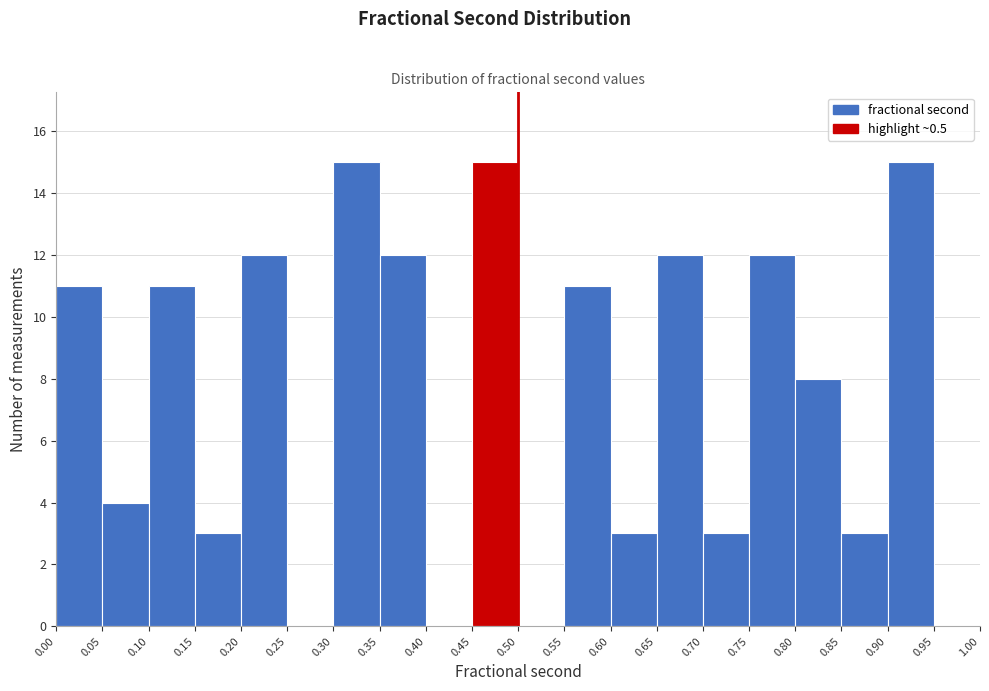

Reading left to right, list every bar in this chart as the range it spans on the x-axis followed by its height. The values are not printed on the chart, so give them approximately, as read against the axis.

0.00 to 0.05: 11
0.05 to 0.10: 4
0.10 to 0.15: 11
0.15 to 0.20: 3
0.20 to 0.25: 12
0.25 to 0.30: 0
0.30 to 0.35: 15
0.35 to 0.40: 12
0.40 to 0.45: 0
0.45 to 0.50: 15
0.50 to 0.55: 0
0.55 to 0.60: 11
0.60 to 0.65: 3
0.65 to 0.70: 12
0.70 to 0.75: 3
0.75 to 0.80: 12
0.80 to 0.85: 8
0.85 to 0.90: 3
0.90 to 0.95: 15
0.95 to 1.00: 0